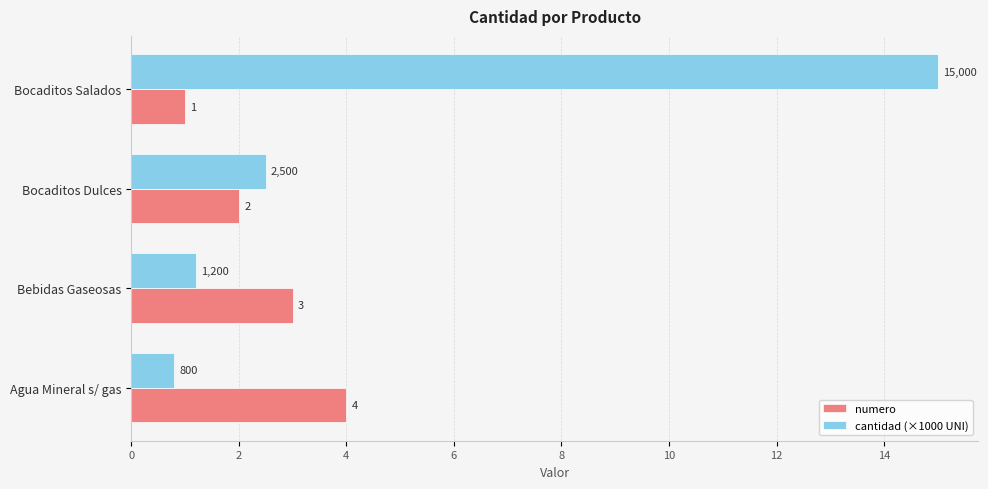

What is the maximum value for cantidad (×1000 UNI)?

15.0